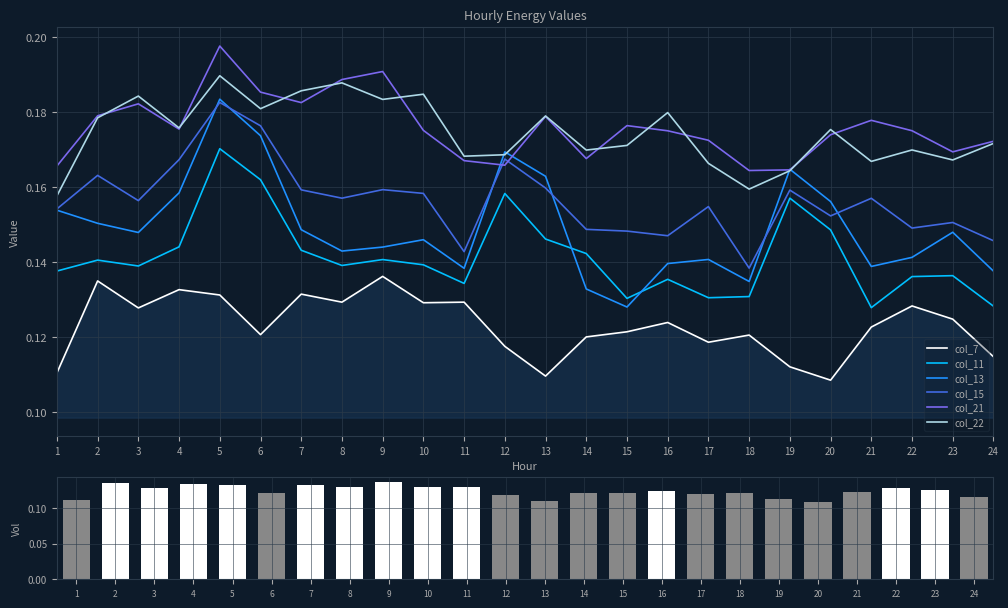

Between 8 and 19, which series saw the biggest shift?

col_21